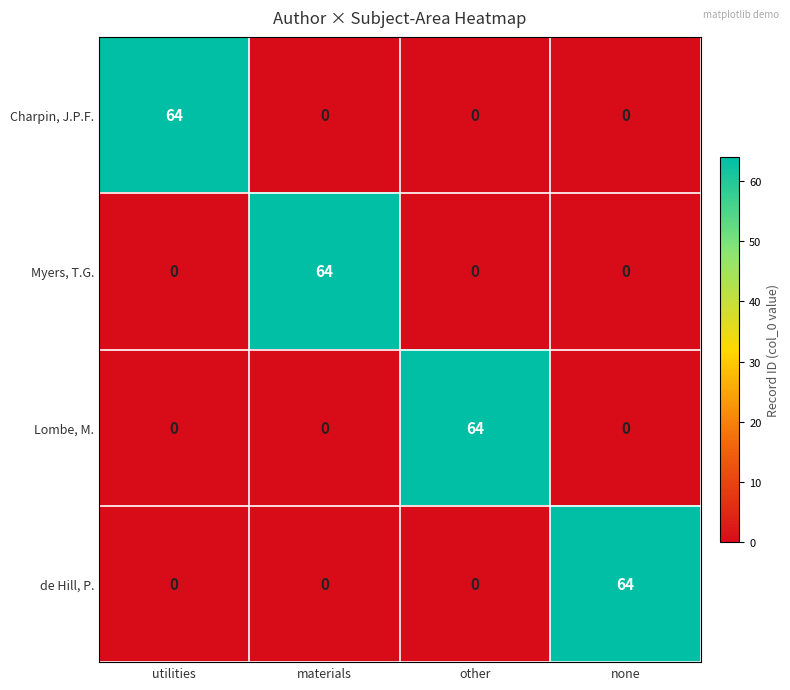

What is the difference between the Lombe, M. values at utilities and other?

64